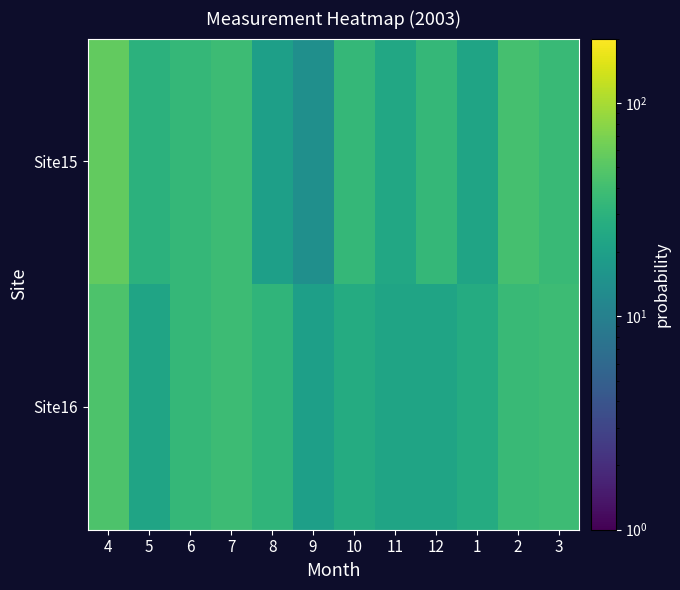

At how many categories does at least one series exceed 54?

1